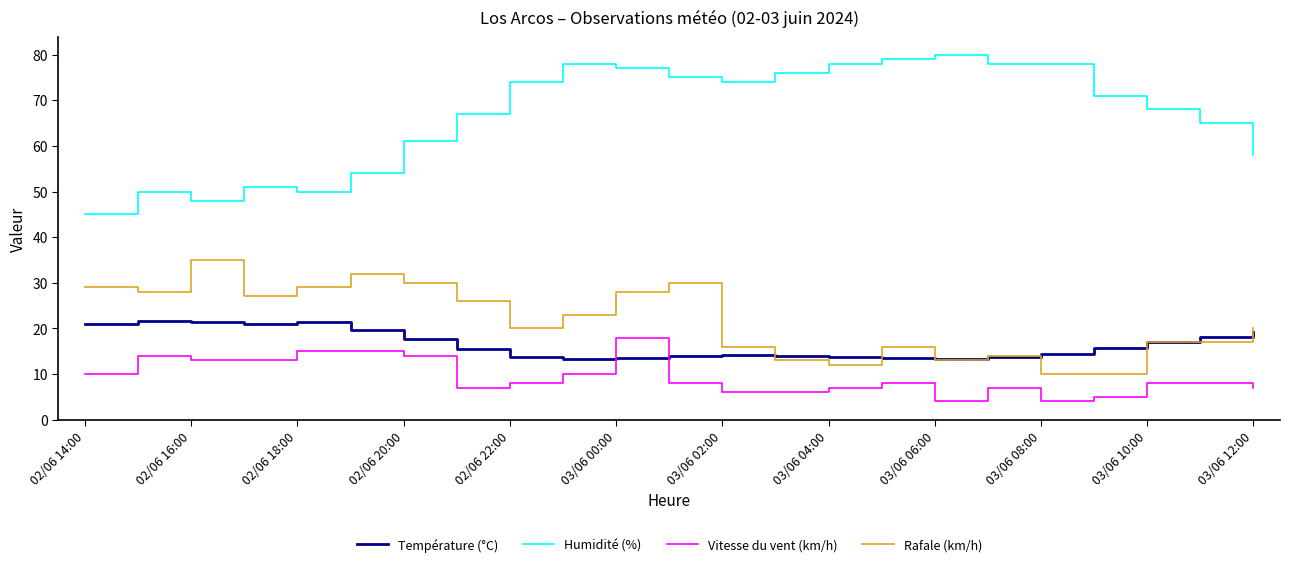

Which series has the largest total across all categories?

Humidité (%)